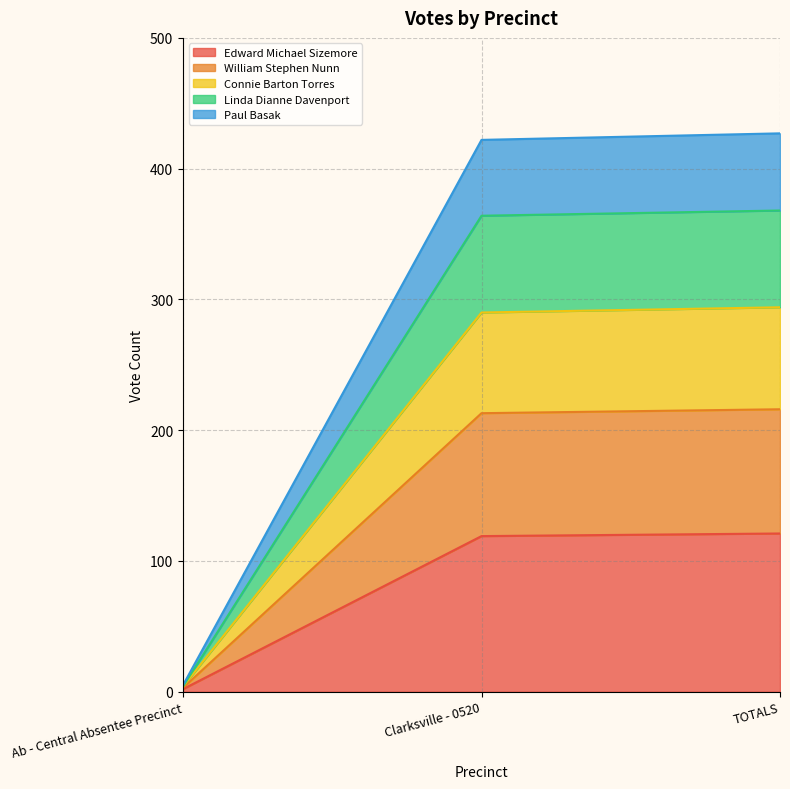

At which category is the sum across all series the highest?

TOTALS